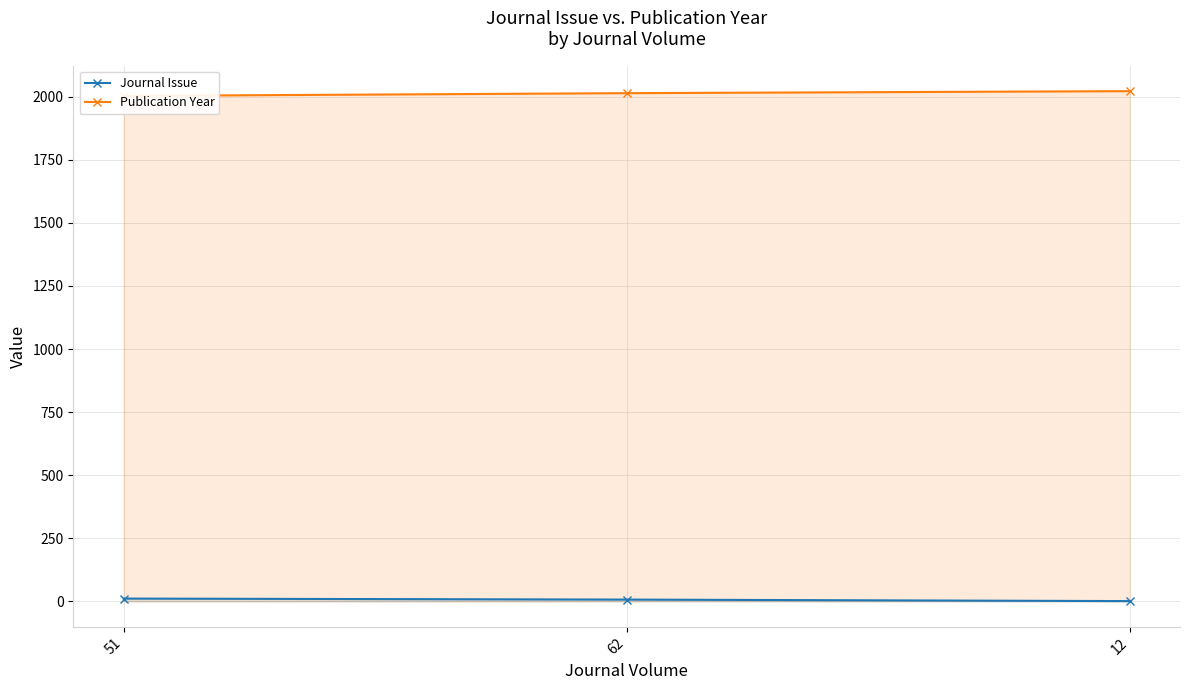

How many lines are shown in the chart?

2